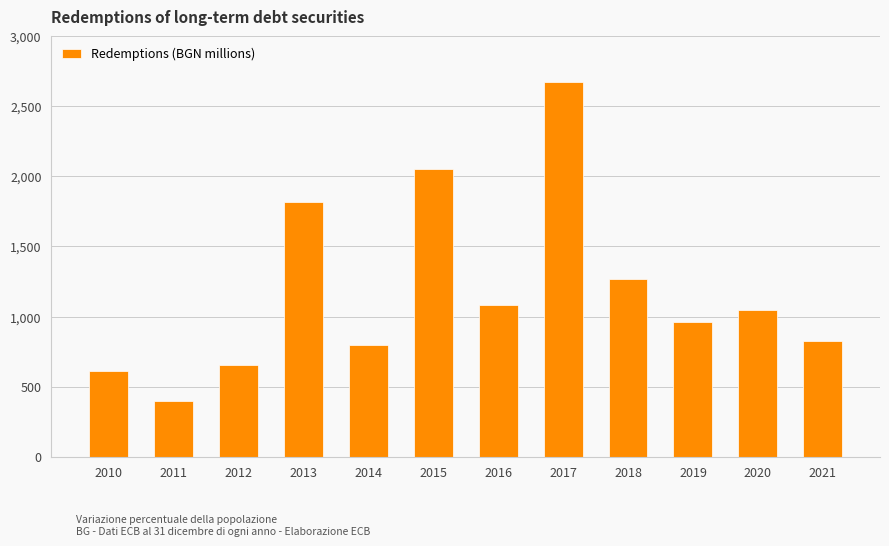

Reading left to right, what are all the values shown in this chart?

610.7	396.2	652.7	1820.4	798.4	2056.1	1085.2	2675.0	1270.3	960.0	1048.1	823.2